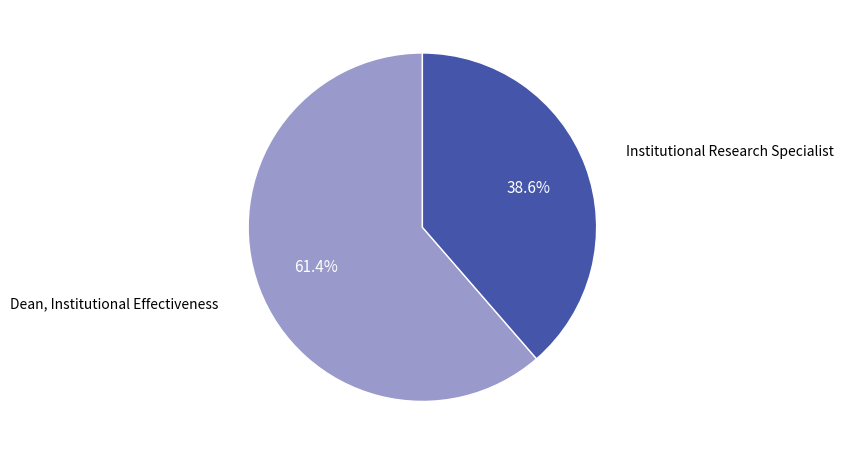

Does any single category account for the majority?

Yes